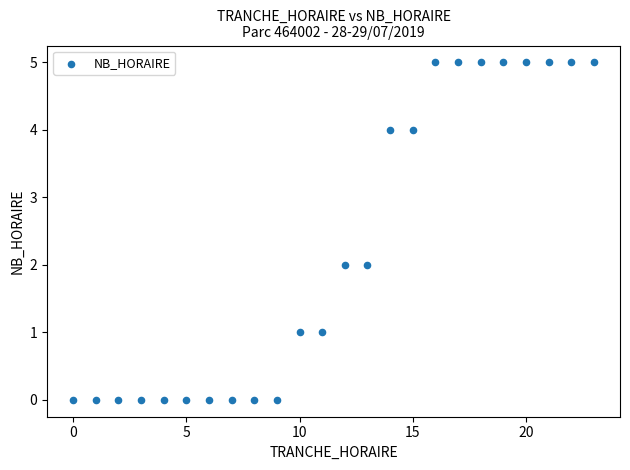

What is the range of X values (max minus min)?

23